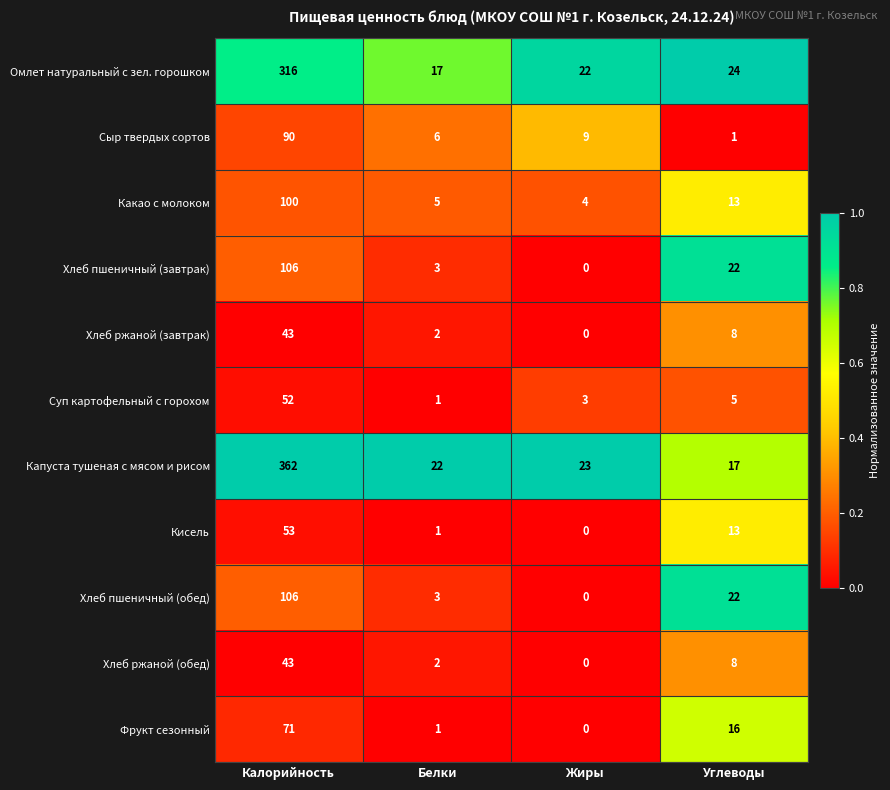

At which category is the sum across all series the highest?

Калорийность